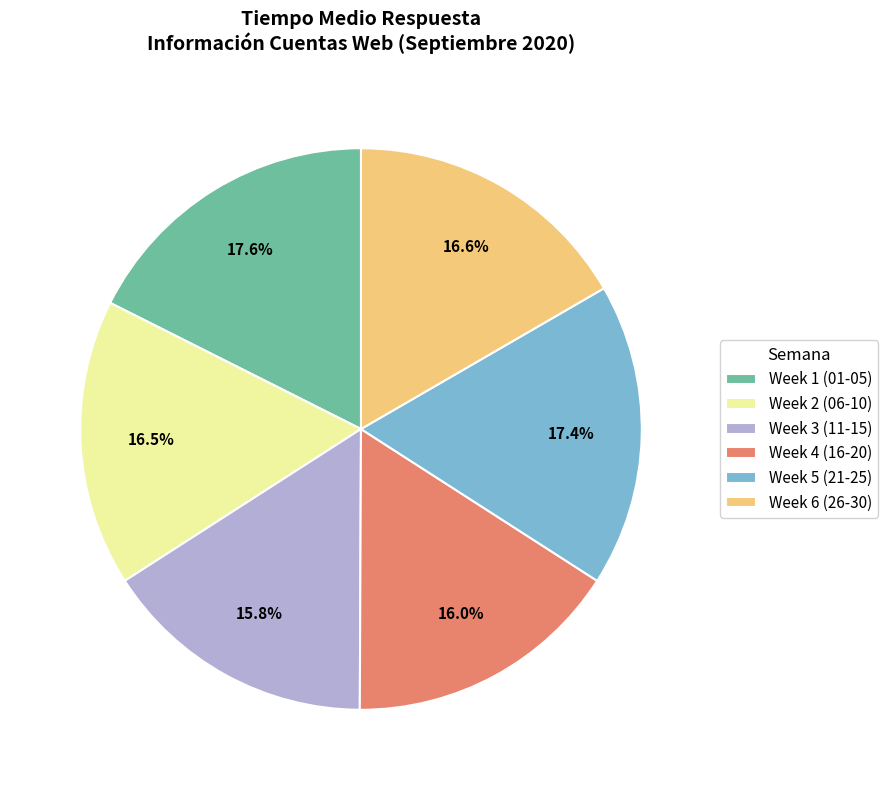

Is the sum of Week 2 (06-10) and Week 5 (21-25) greater than half?

No